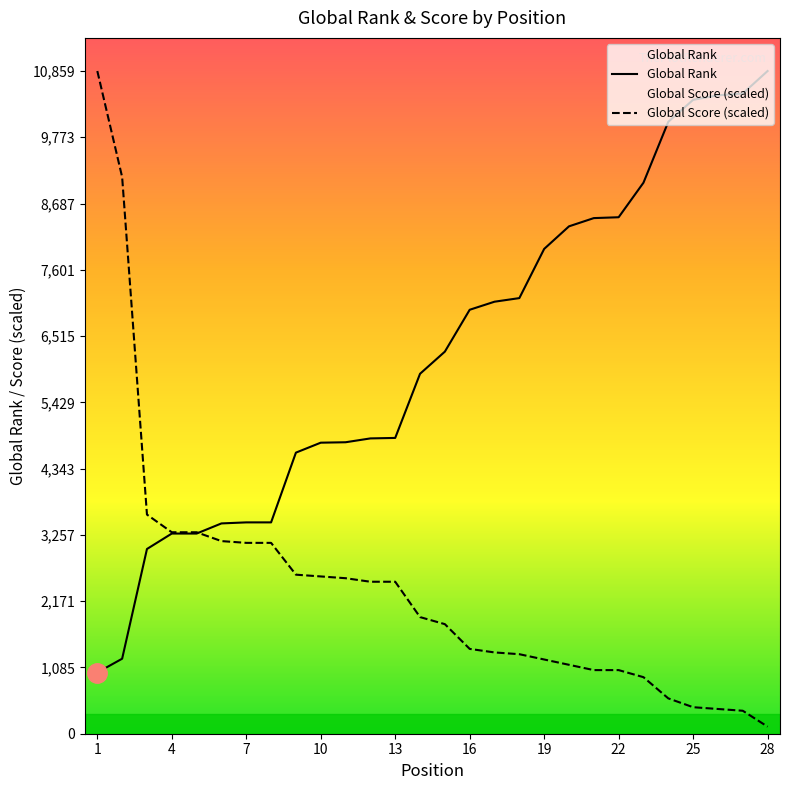

What is the total value across all series at 4?

6581.1